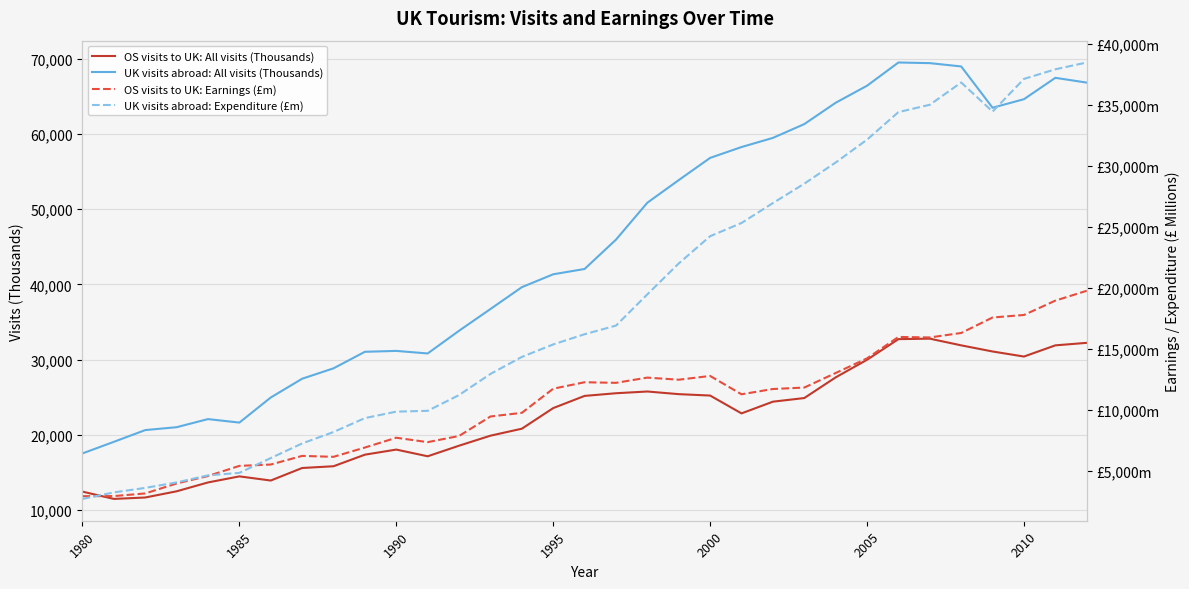

True or false: UK visits abroad: All visits (Thousands) has a value of 31150 at 1990.

True